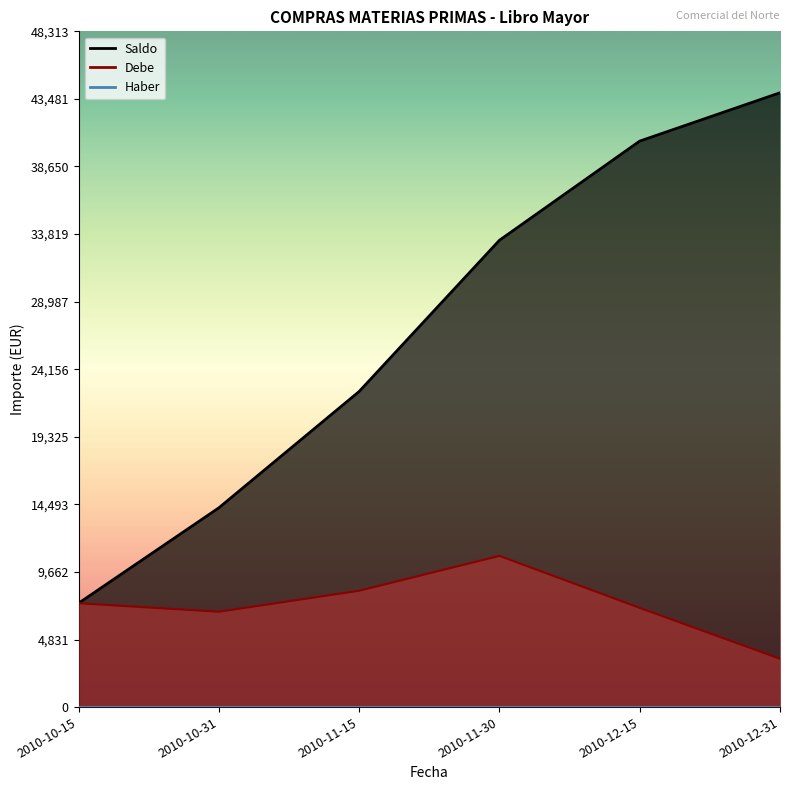

Between 2010-10-31 and 2010-12-15, which series saw the biggest shift?

Saldo